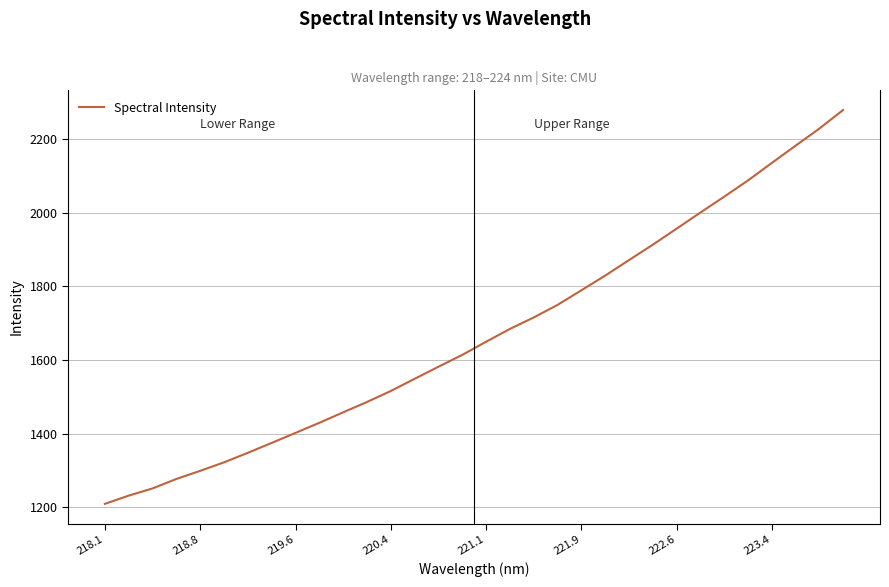

What is the minimum value shown in the chart?

1209.5